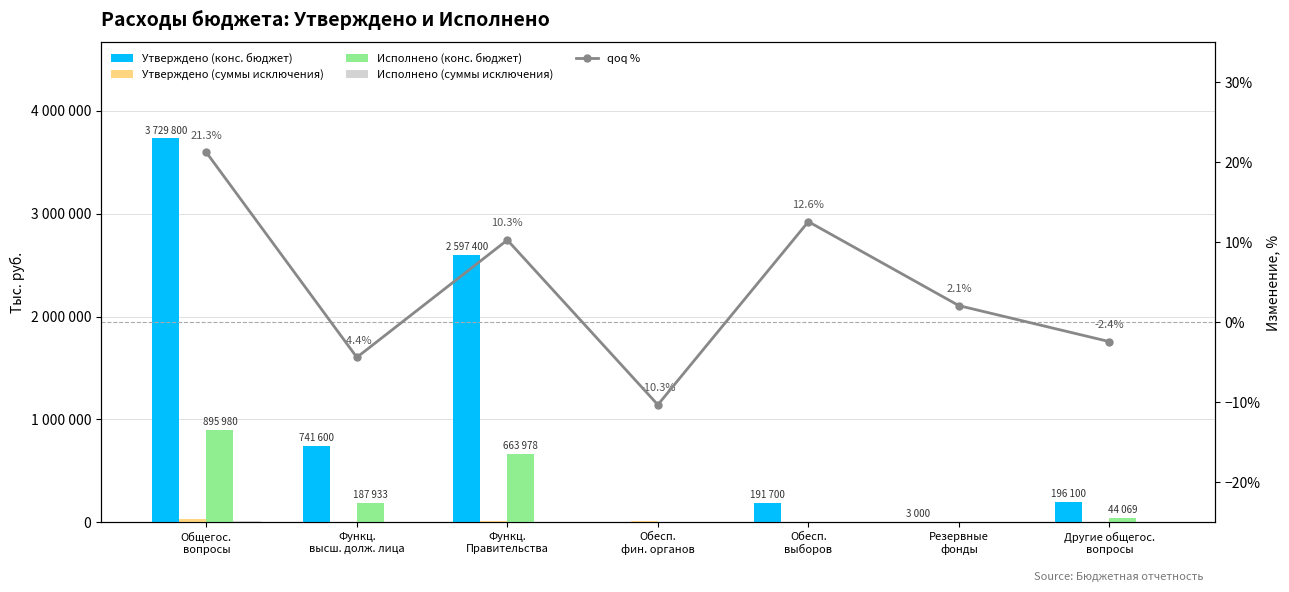

Does the chart contain any negative values?

Yes